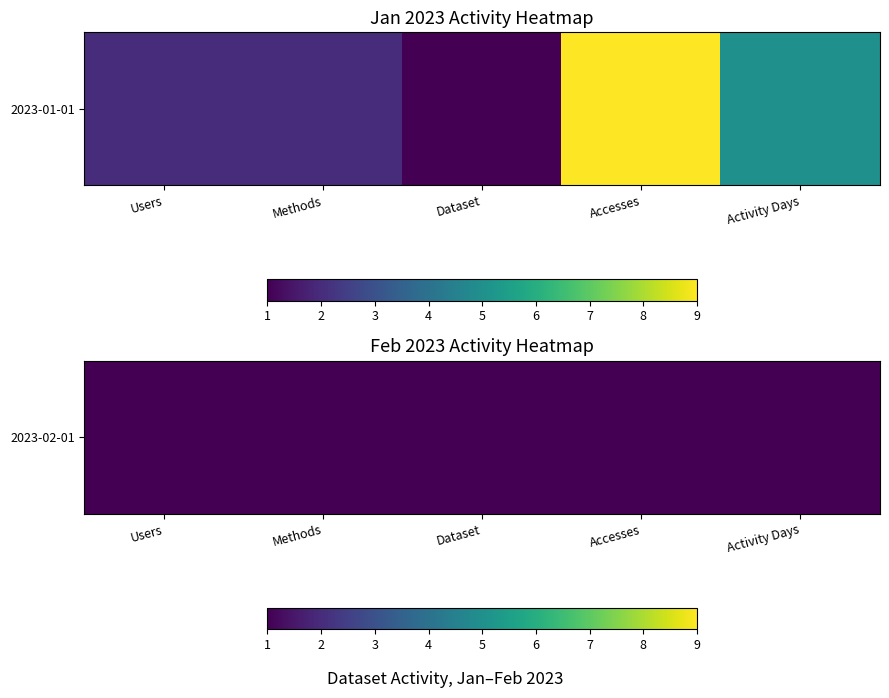

Rank the categories by value from highest to lowest.

Accesses, Activity Days, Users, Methods, Dataset